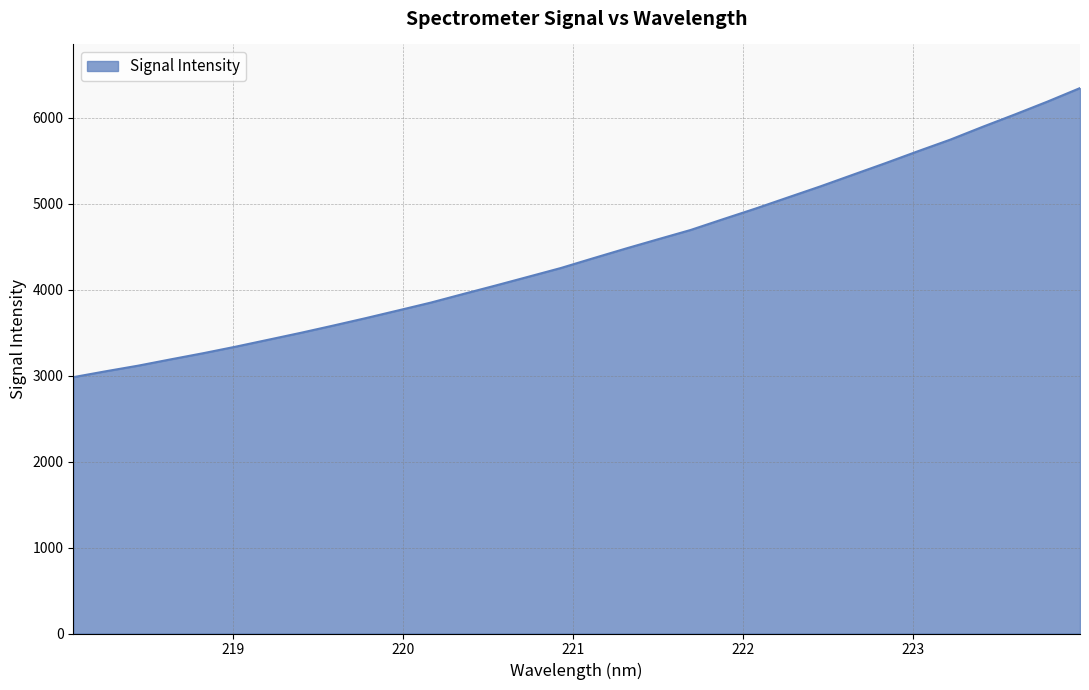

What is the greatest value displayed?

6343.9